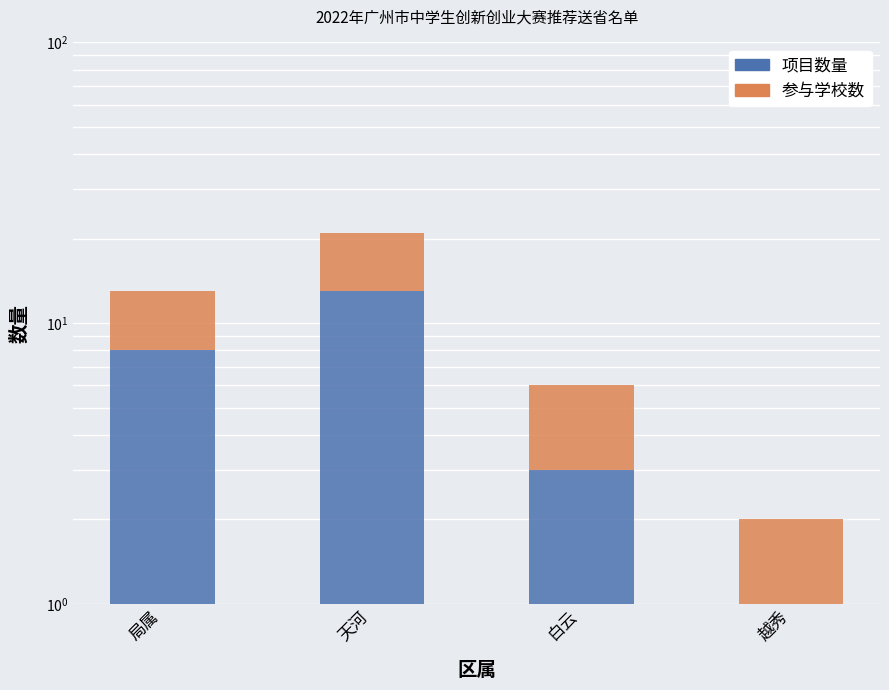

Which series changed the most between 局属 and 越秀?

项目数量